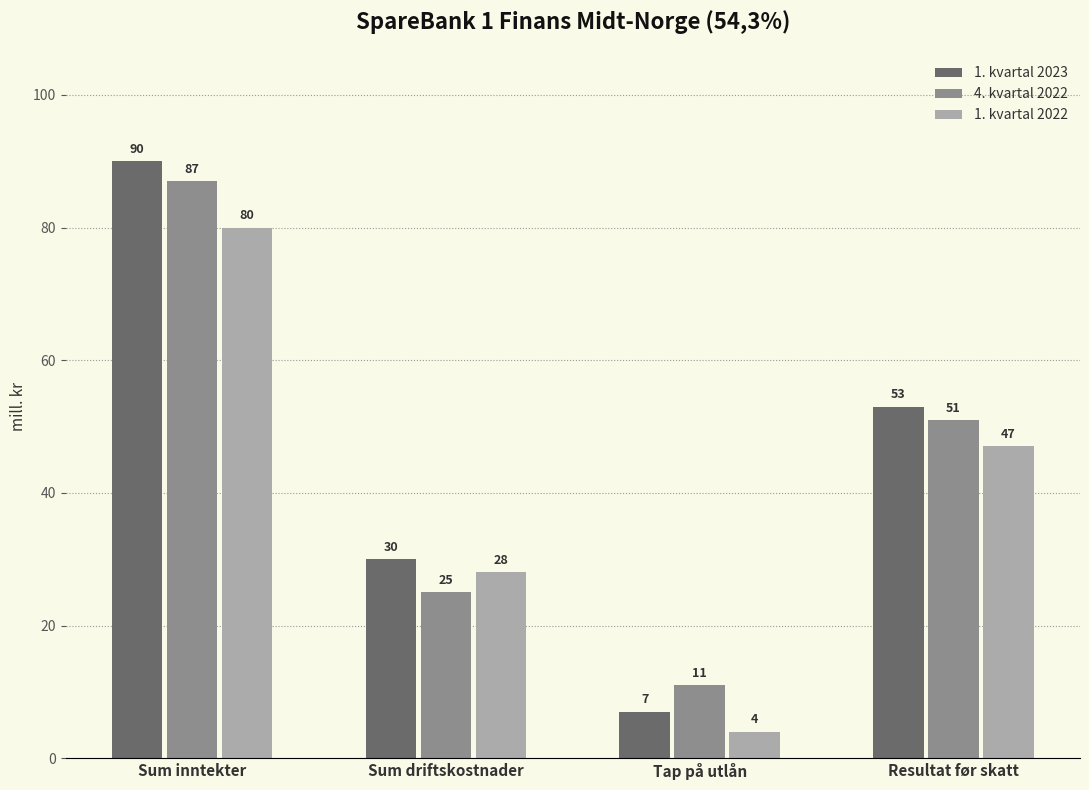

Is the value of 4. kvartal 2022 at Tap på utlån greater than the value of 1. kvartal 2023 at Tap på utlån?

Yes